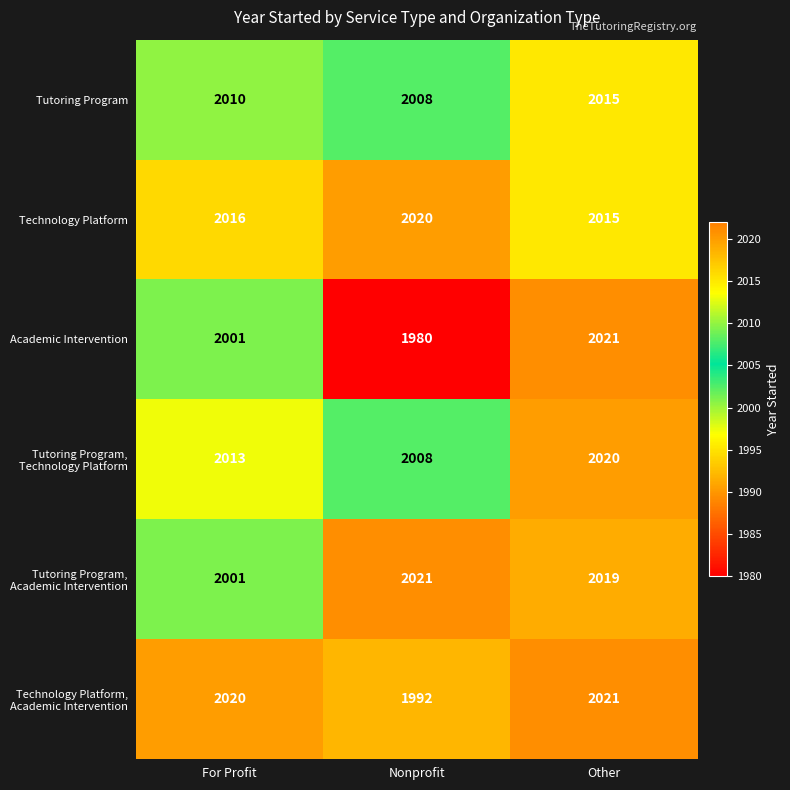

What is the total value across all series at For Profit?

12061